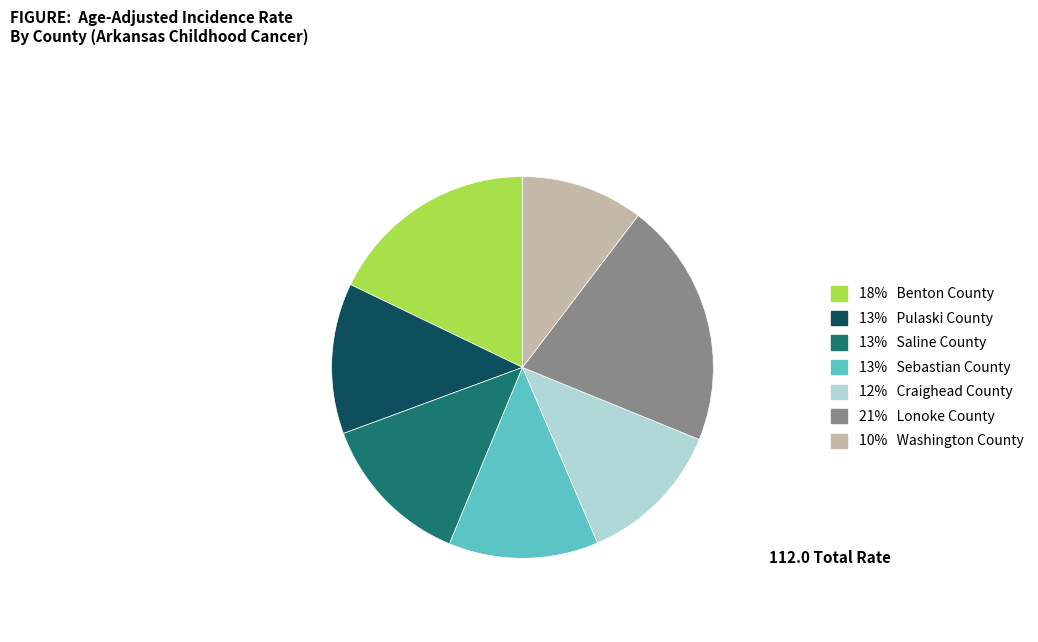

Is there any slice that represents more than half of the pie?

No